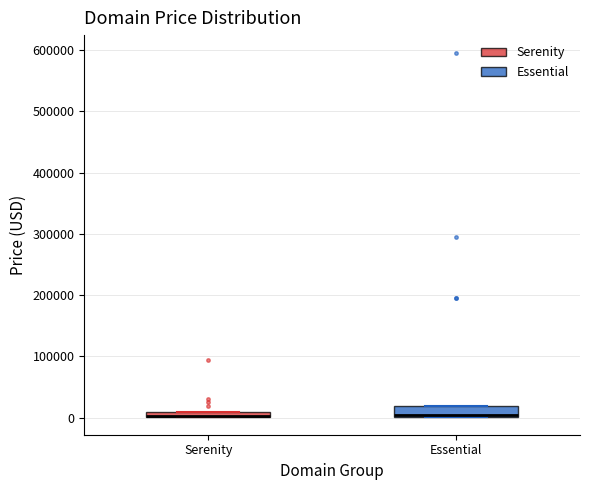

Comparing the boxes themselves (not the whiskers), which one is the tallest?

Essential